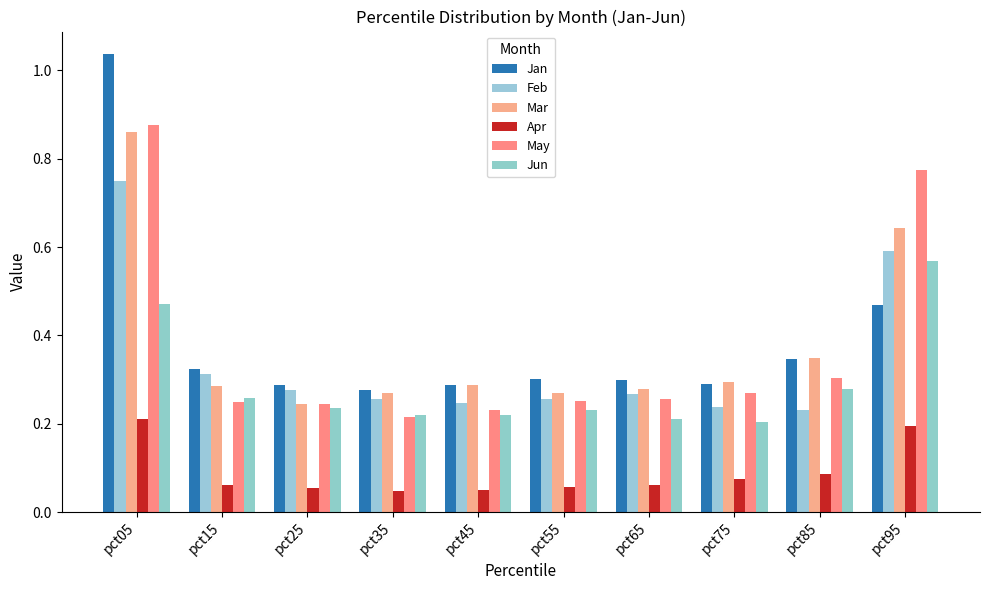

At which label does Jan reach its minimum?

pct35